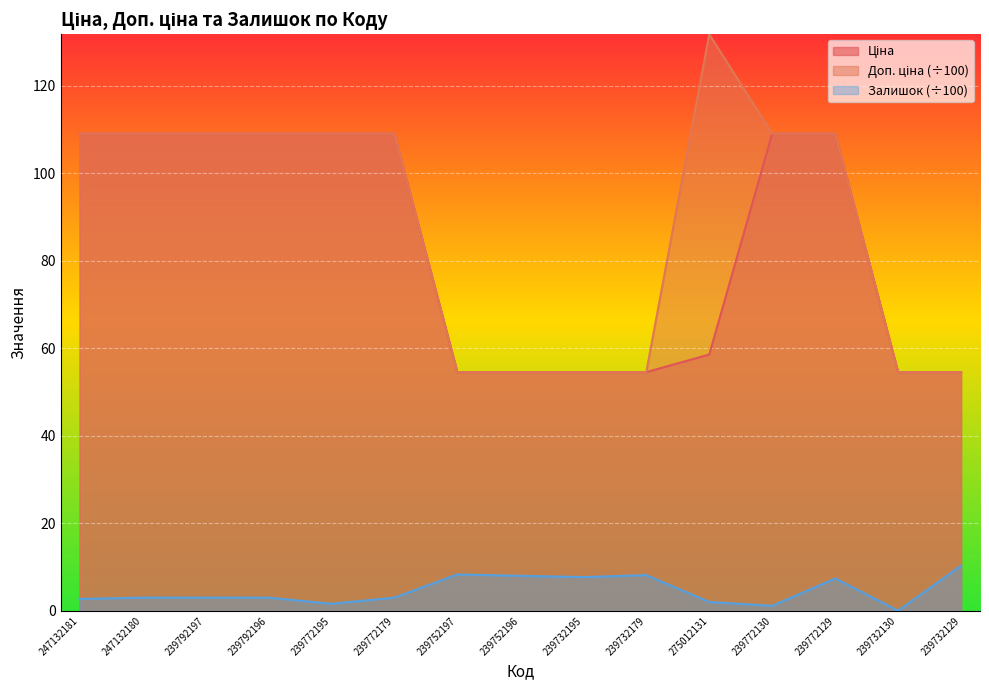

What are all the series names shown in the legend?

Ціна, Доп. ціна, Залишок